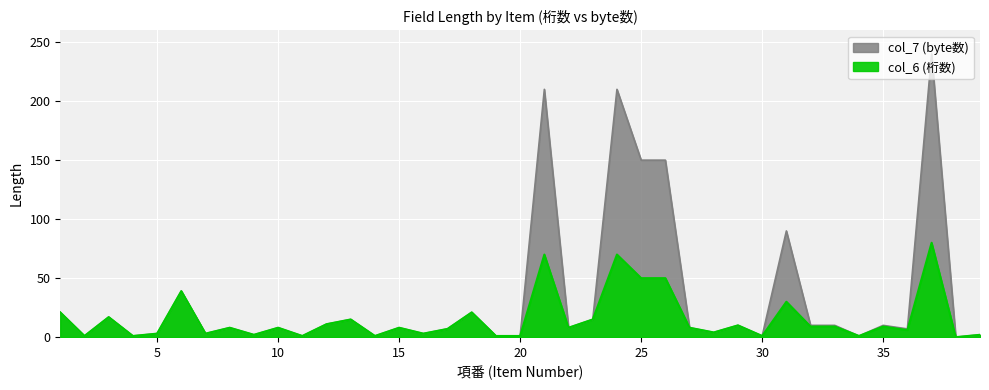

True or false: col_7 (byte数) and col_6 (桁数) cross at least once.

False